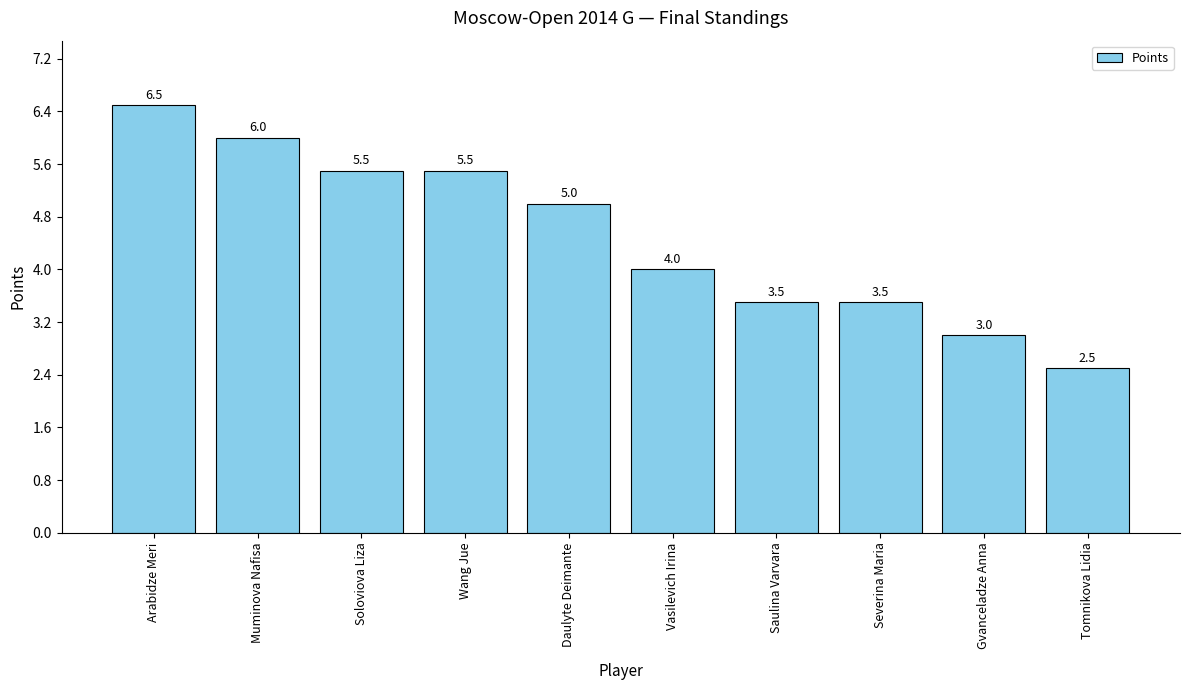

What is the difference between the second highest and second lowest values?

3.0